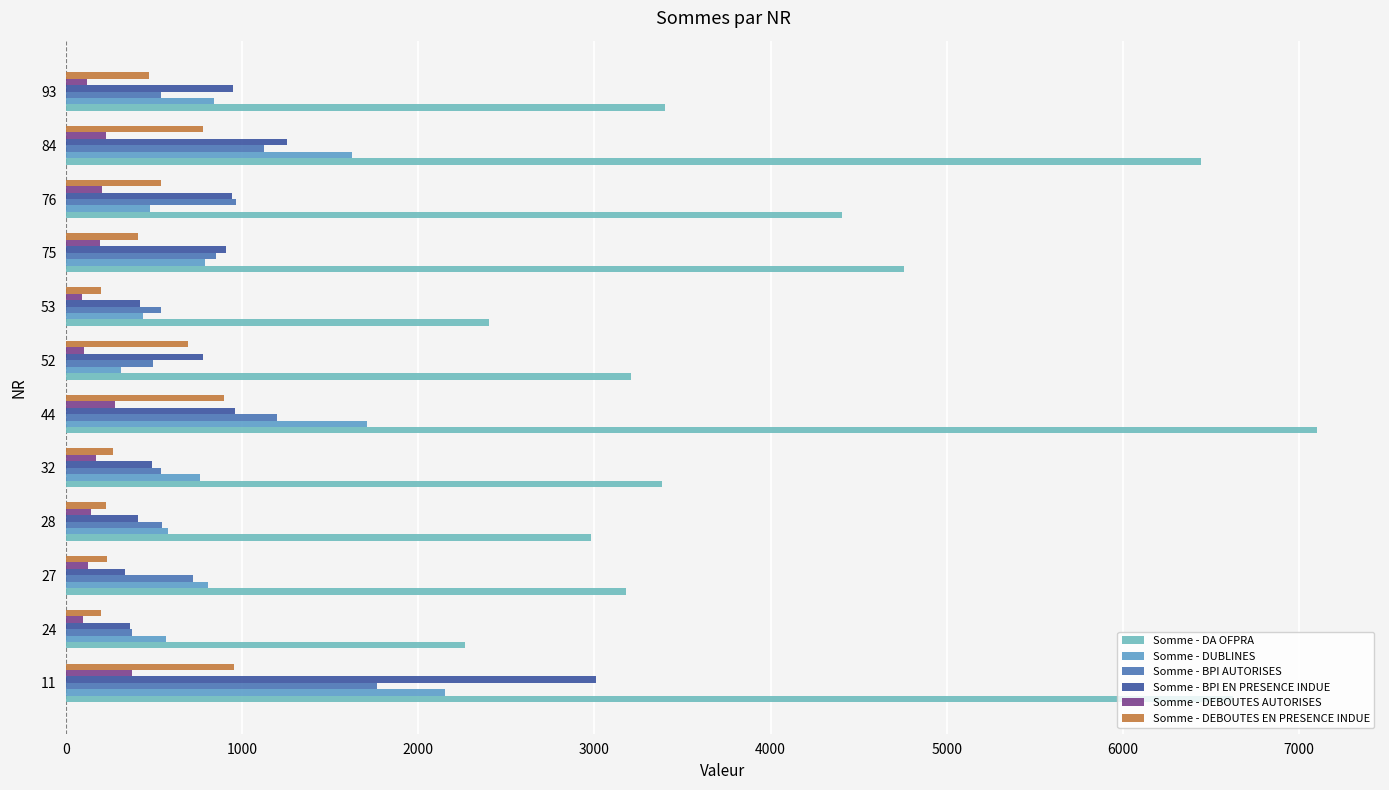

Reading left to right, extract all data points from this chart.

Somme - DA OFPRA: 6623	2267	3177	2983	3385	7105	3207	2399	4759	4405	6443	3401
Somme - DUBLINES: 2150	567	808	576	758	1711	314	437	791	475	1625	838
Somme - BPI AUTORISES: 1763	373	720	546	540	1200	496	538	850	964	1121	537
Somme - BPI EN PRESENCE INDUE: 3010	365	336	408	486	958	780	422	908	941	1255	947
Somme - DEBOUTES AUTORISES: 376	98	122	142	169	279	99	91	190	202	224	120
Somme - DEBOUTES EN PRESENCE INDUE: 951	196	235	228	265	899	693	200	407	539	776	471